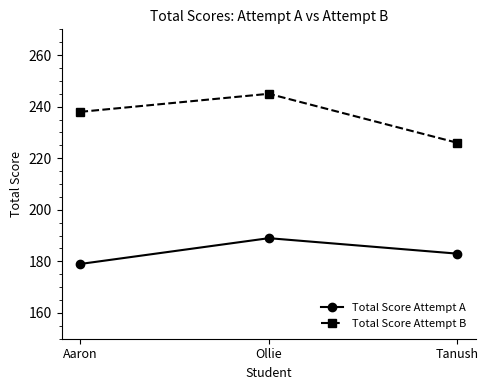

At which label does Total Score Attempt A reach its peak?

Ollie